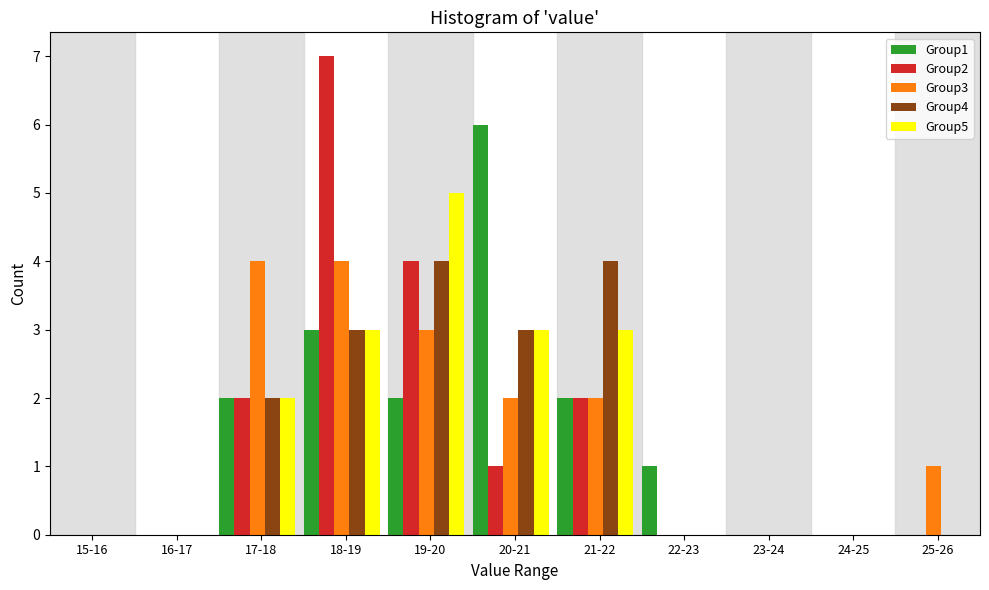

Which series changed the most between 15-16 and 18-19?

Group2